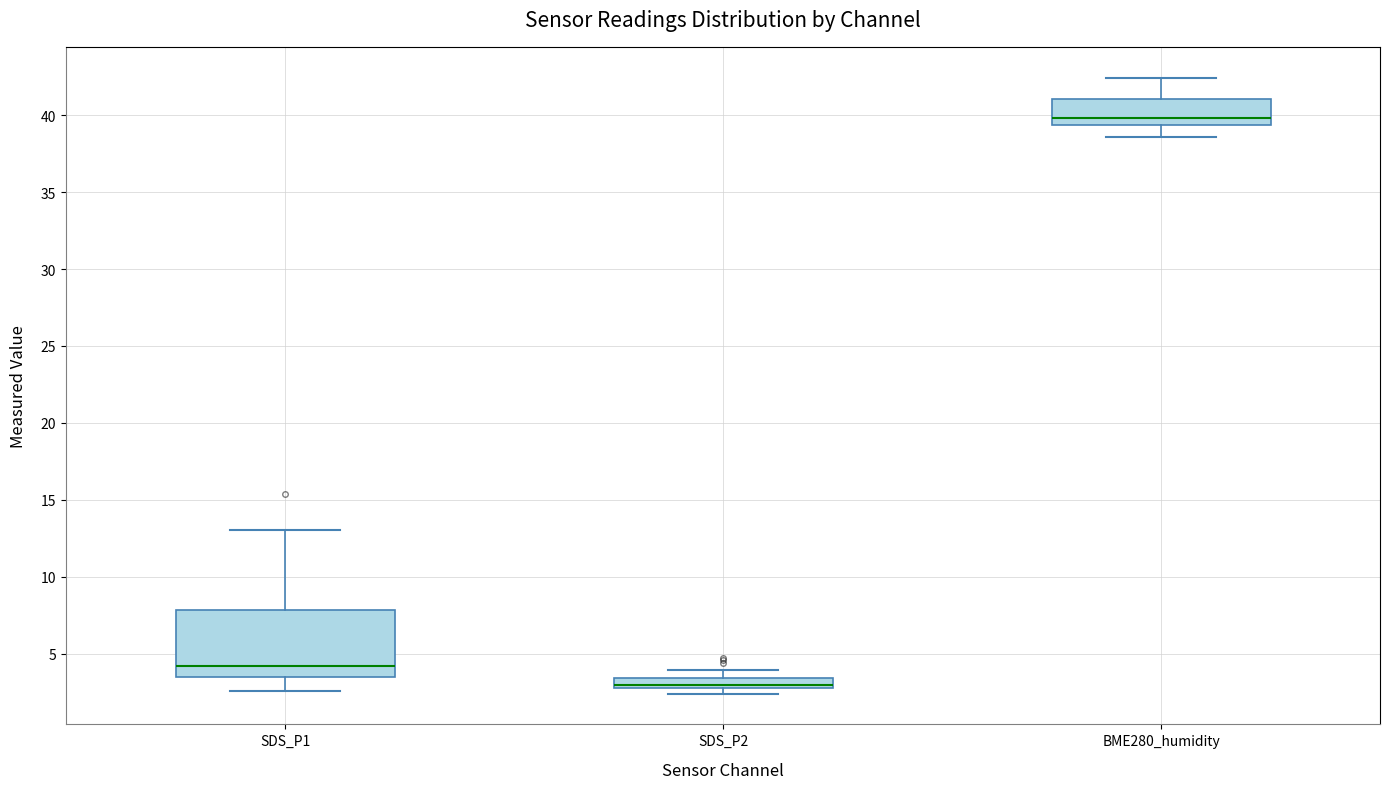

Comparing the boxes themselves (not the whiskers), which one is the tallest?

SDS_P1